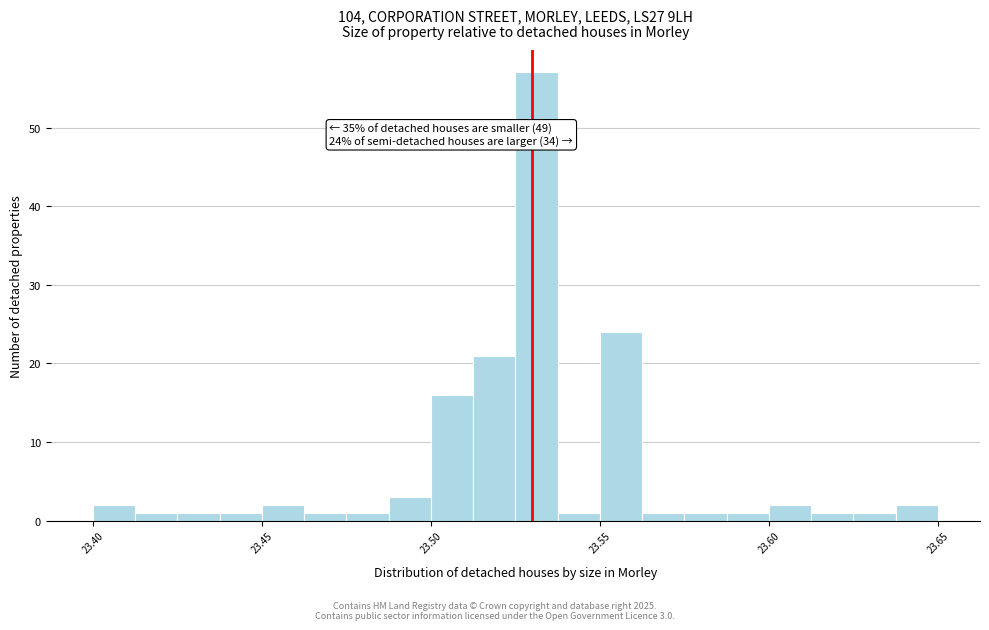

Around what value on the x-axis is the tallest bar? Give the approximate position of its centre, as read against the axis.

23.530